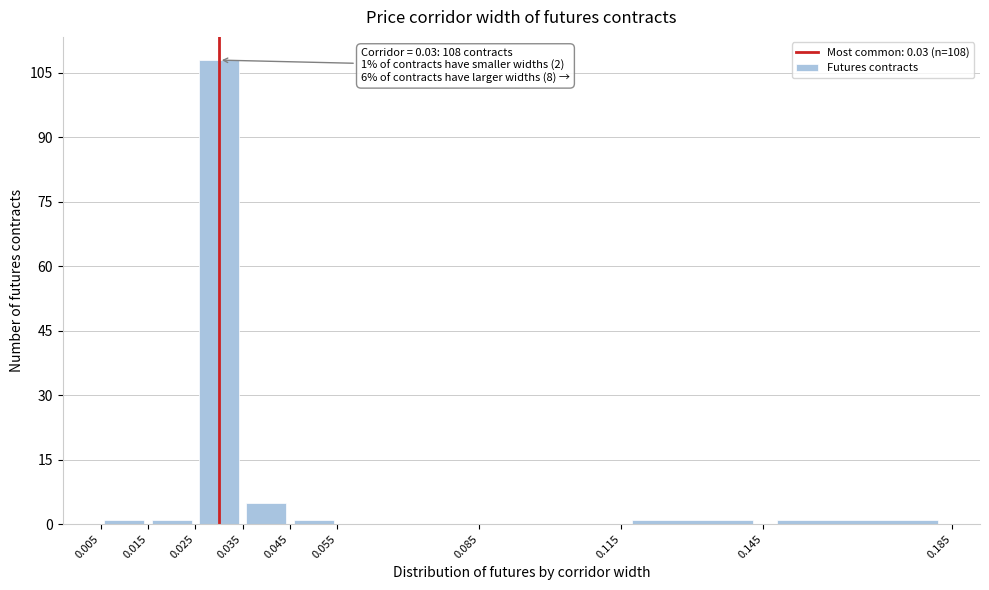

Which range on the x-axis has the tallest bar?

0.025 to 0.035